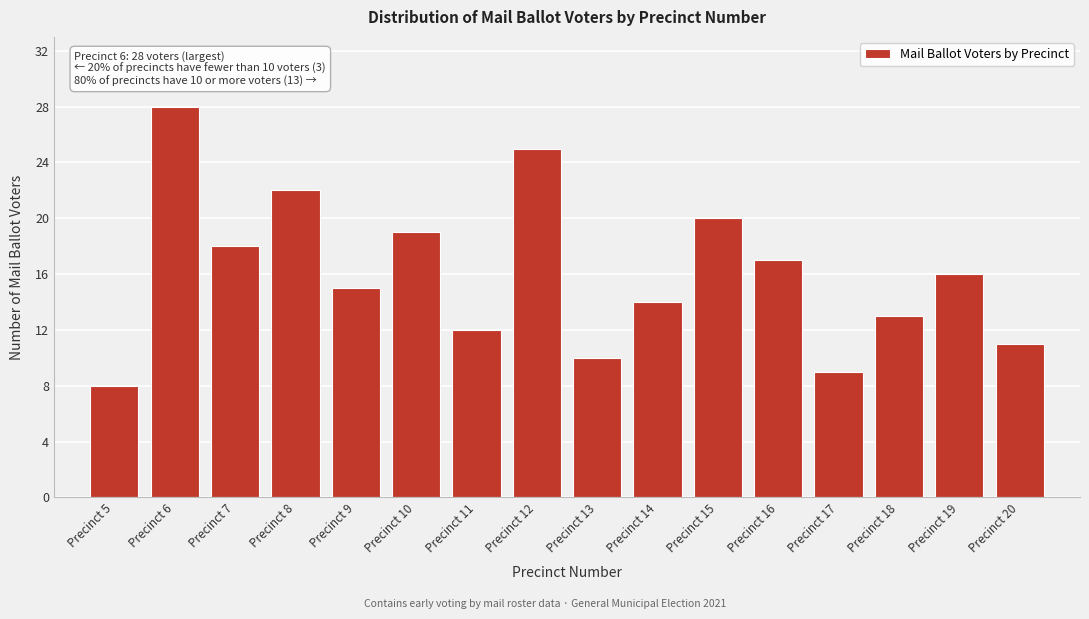

Reading left to right, list all the values displayed in this chart.

Precinct 5=8	Precinct 6=28	Precinct 7=18	Precinct 8=22	Precinct 9=15	Precinct 10=19	Precinct 11=12	Precinct 12=25	Precinct 13=10	Precinct 14=14	Precinct 15=20	Precinct 16=17	Precinct 17=9	Precinct 18=13	Precinct 19=16	Precinct 20=11